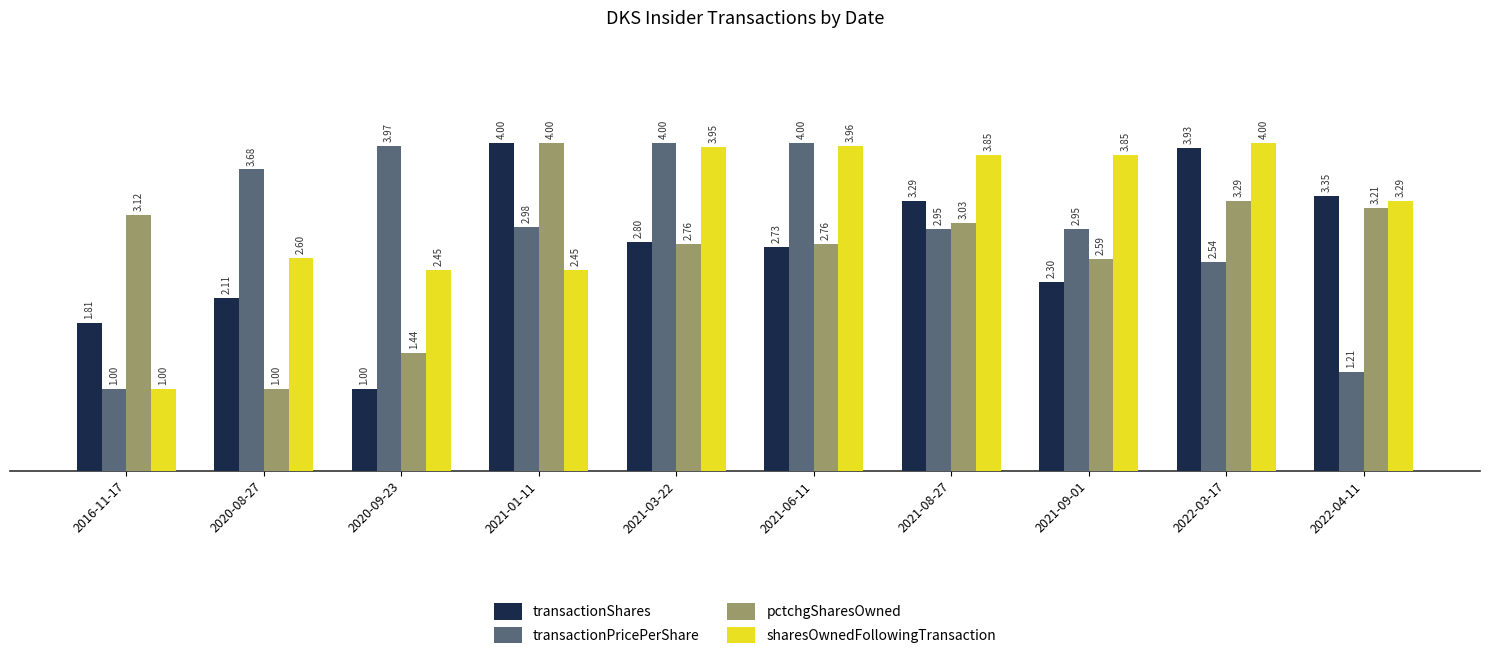

What is the label of the 4th bar from the right?

2021-08-27